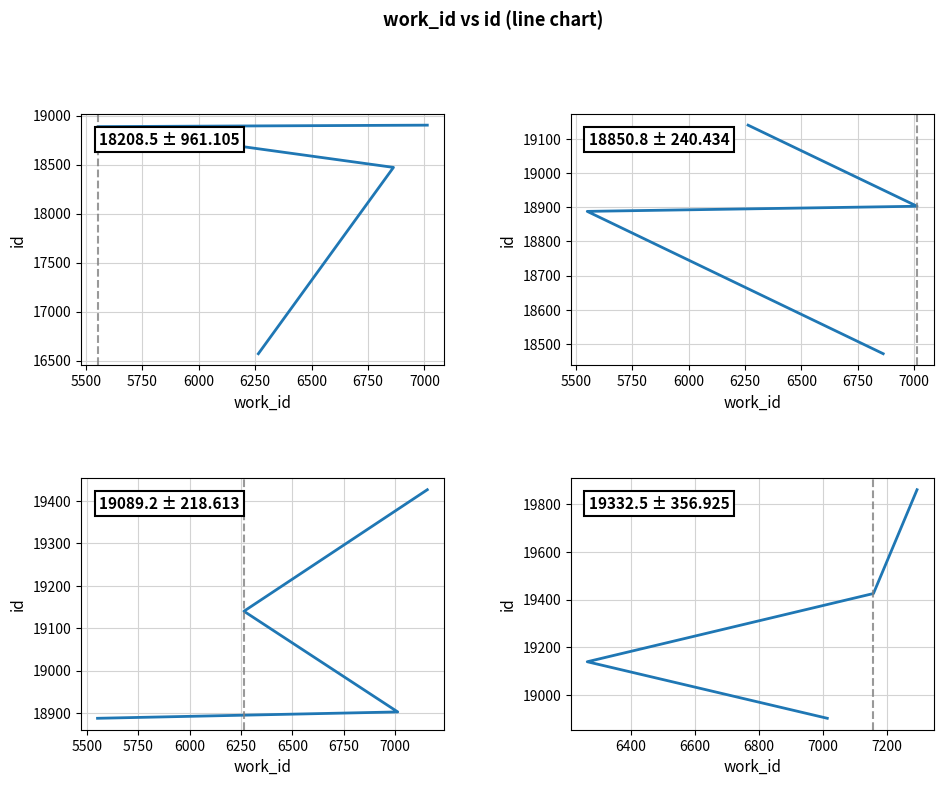

What is the value of the 2nd point from the left?

19140